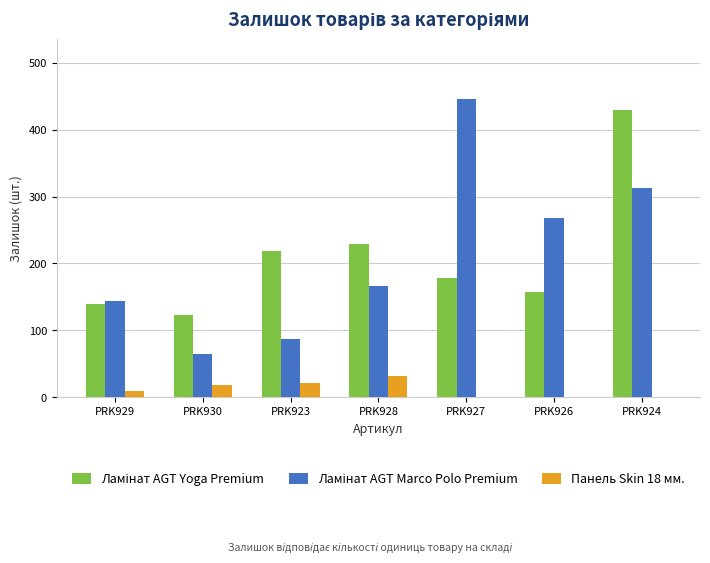

At which category does the chart reach its peak across all series?

PRK927